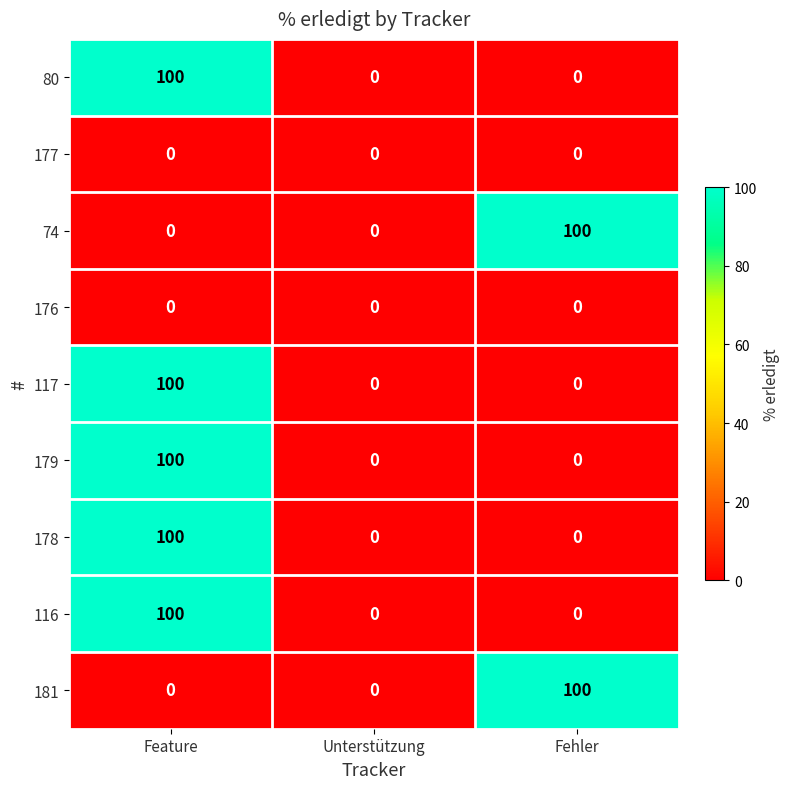

Count the 74 values in the range 0 to 100.

3